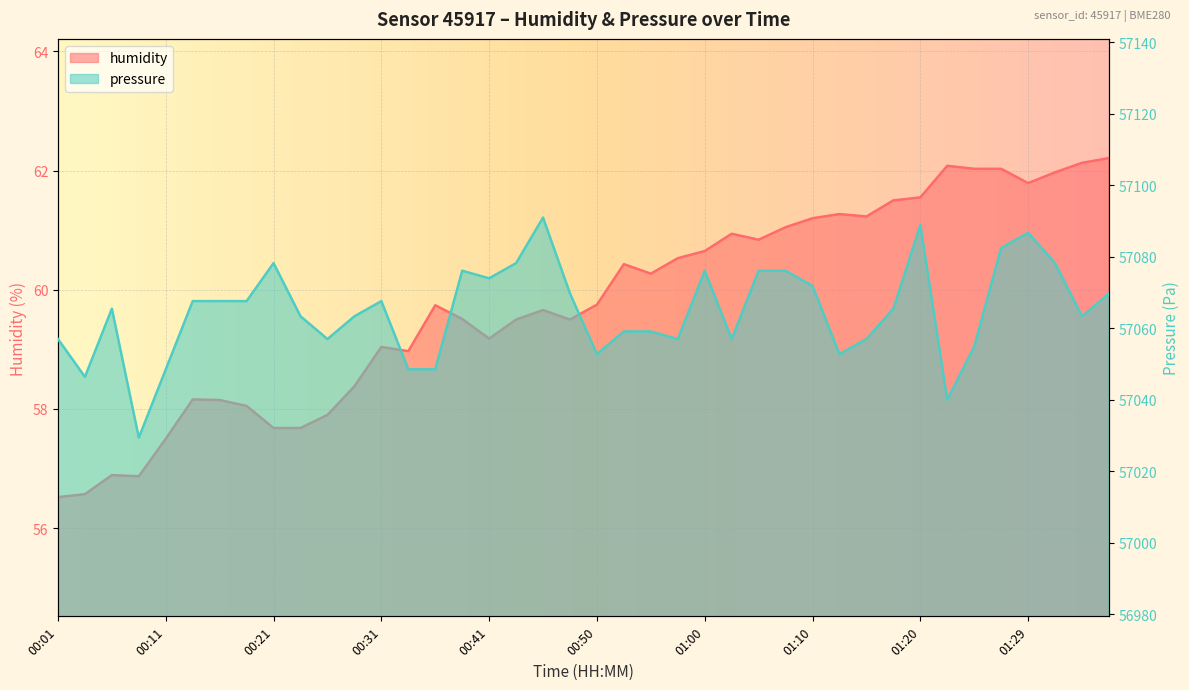

Which series changed the most between 00:11 and 00:18?

pressure